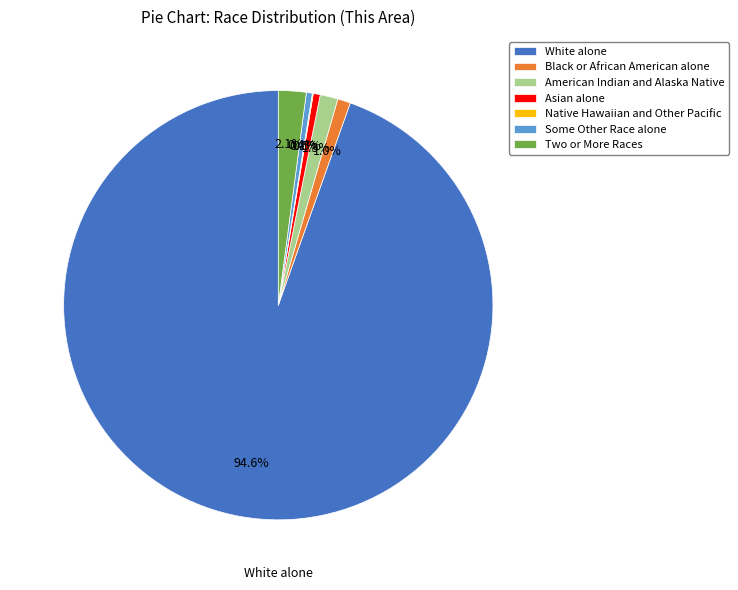

To the nearest percent, what is the difference between the largest and smallest slice percentages?

94%